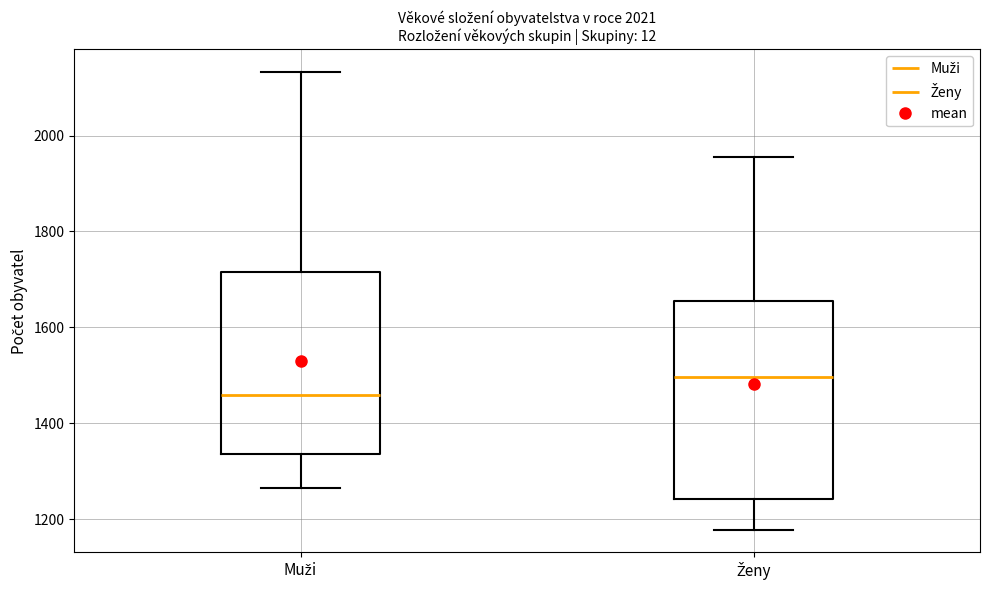

Where does the median line of the box for Muži sit on the y-axis? The values are not printed on the chart, so give them approximately, as read against the axis.

1460